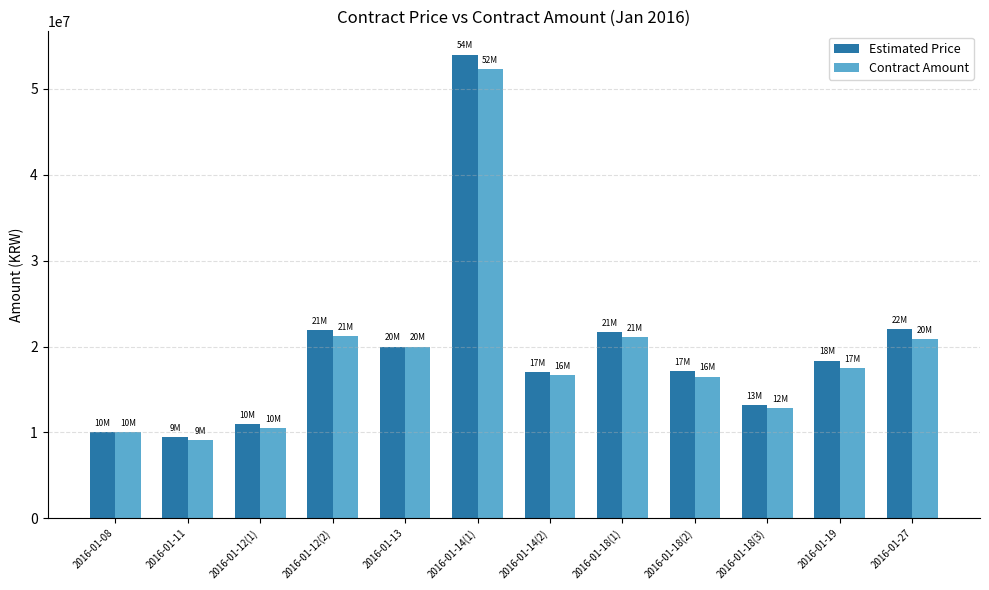

The value of Contract Amount at 2016-01-08 is 10000000. True or false?

True